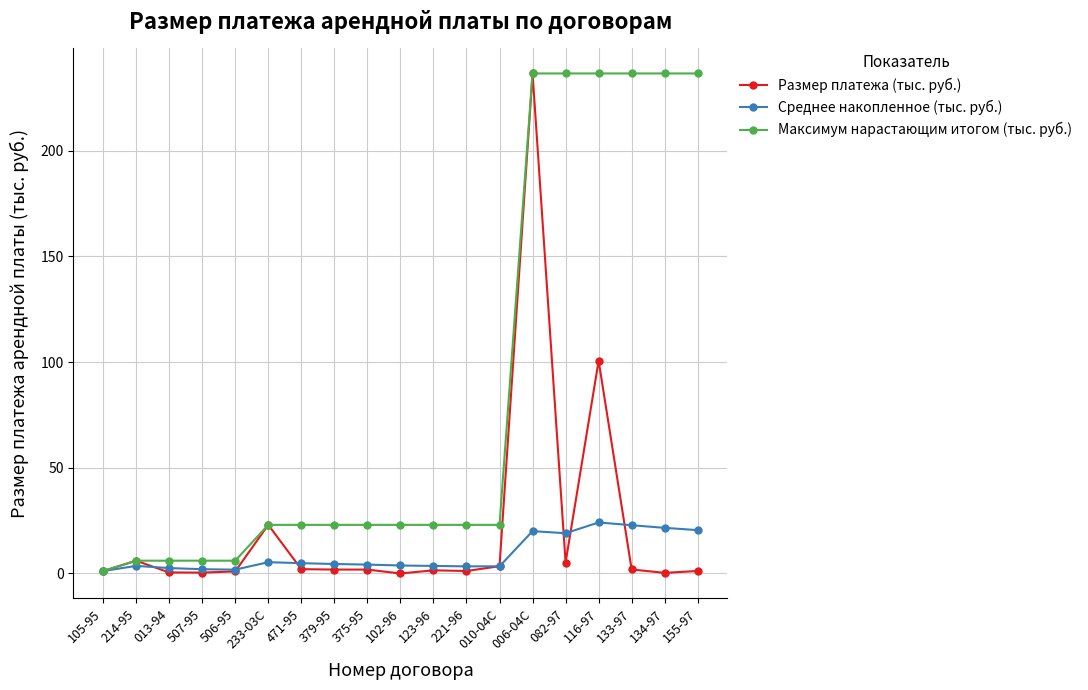

What is the maximum value for Среднее накопленное (тыс. руб.)?

24.1